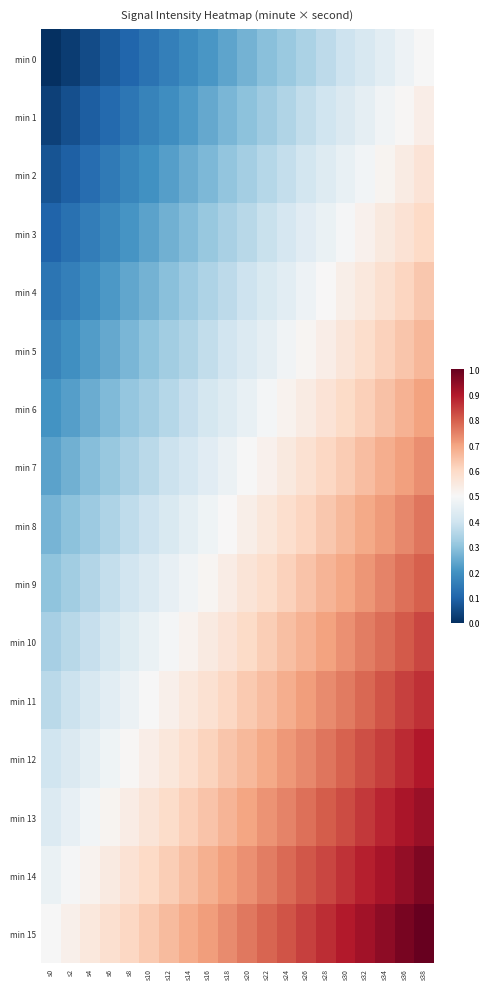

How many series are shown in this chart?

16